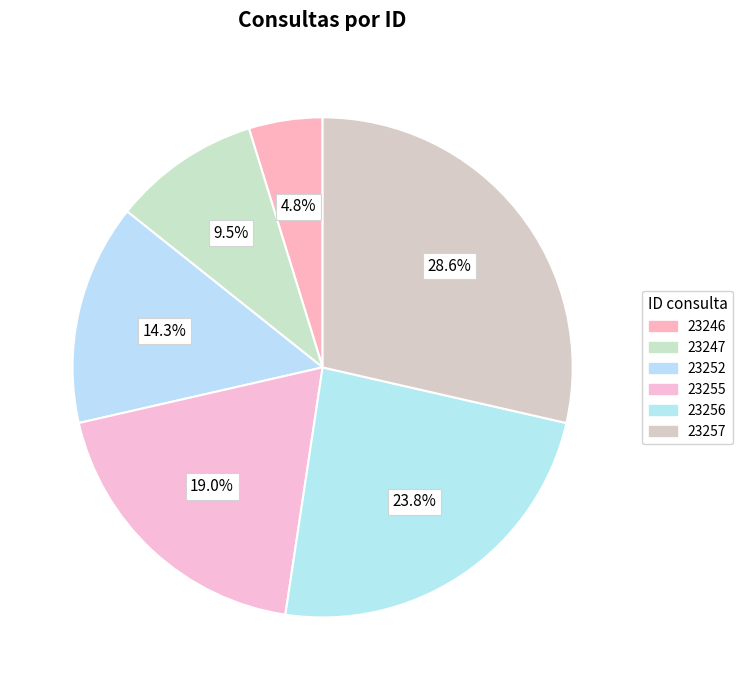

To the nearest percent, what percentage of the pie is 23252?

14%